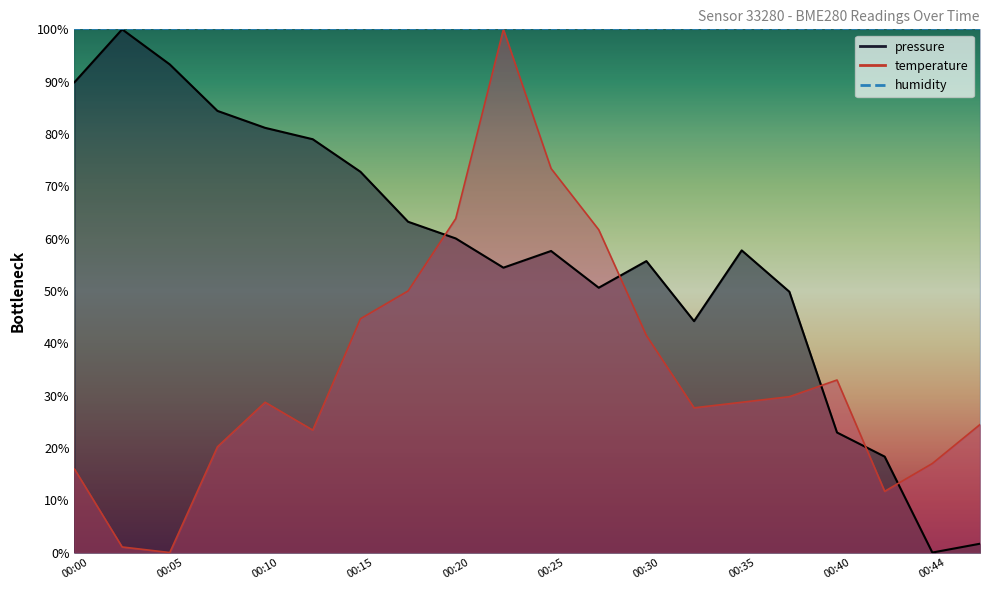

True or false: pressure has more than 1 points higher than both neighbors.

True